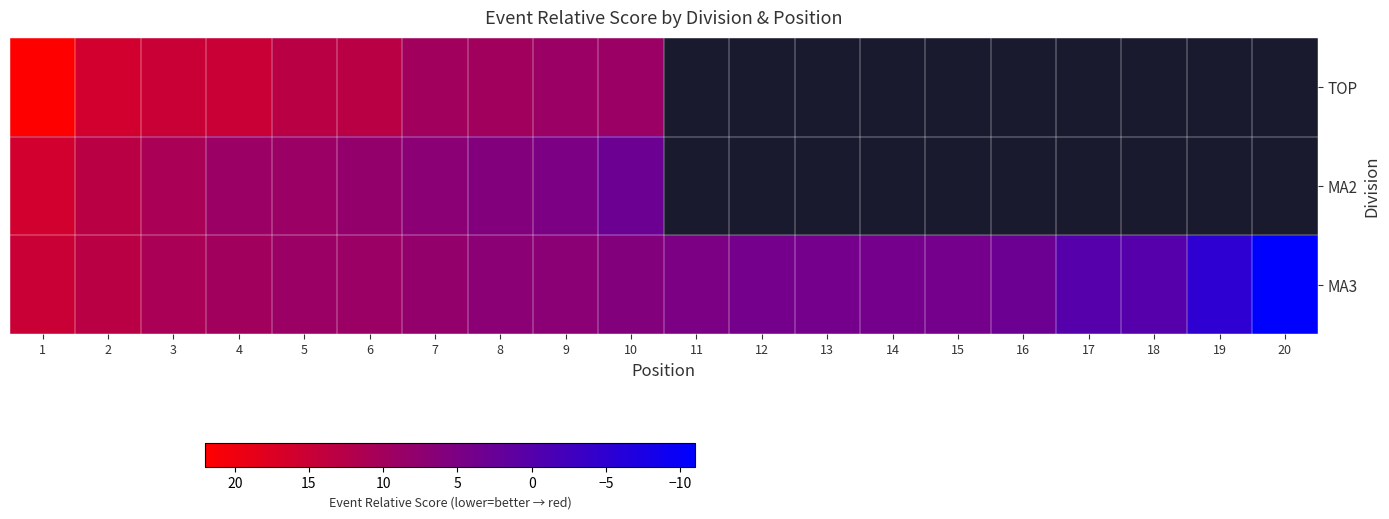

The MA3 series shows -1.0 at 4. True or false?

True